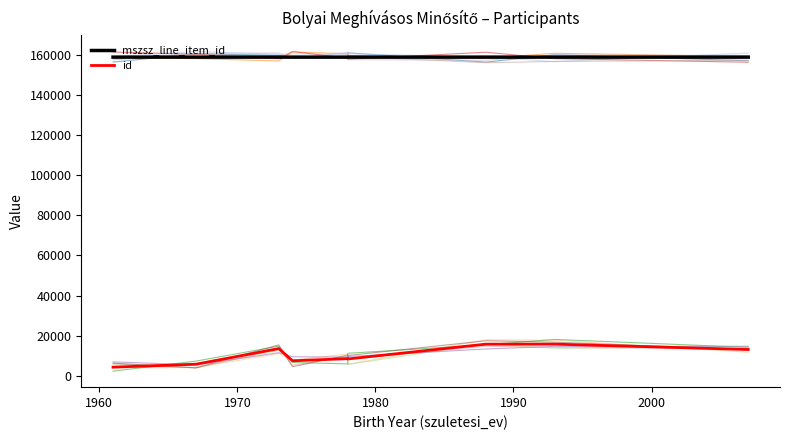

Rank the series by their maximum value, from highest to lowest.

mszsz_line_item_id, id